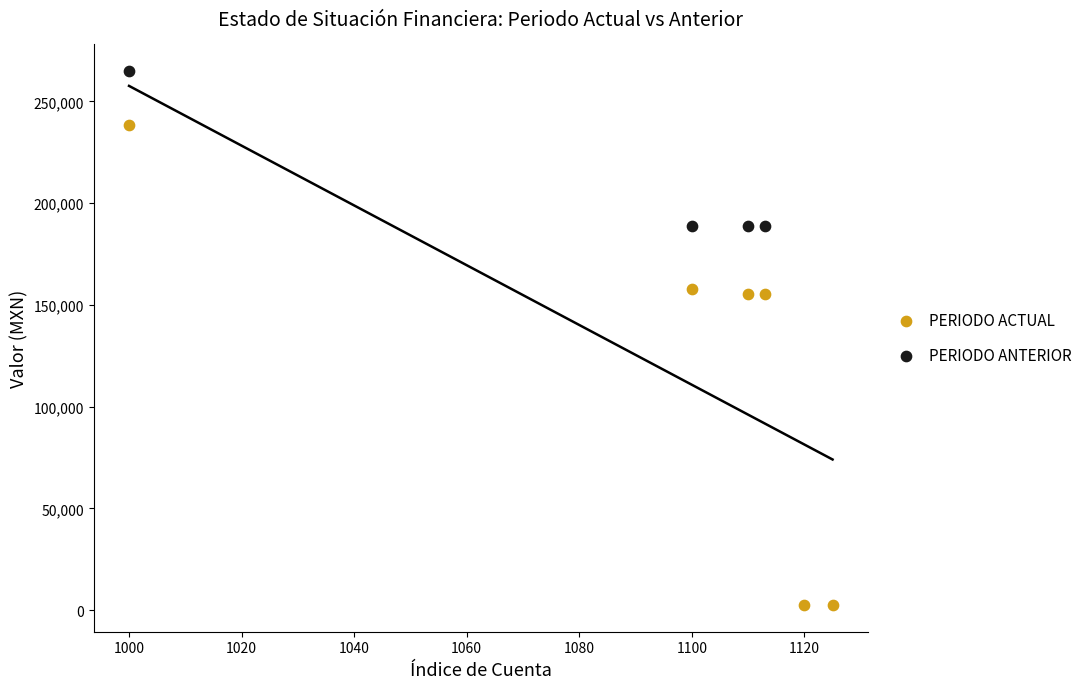

Which series has the largest Y range (max minus min)?

PERIODO ACTUAL